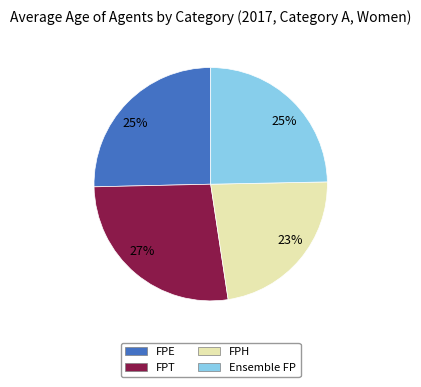

To the nearest percent, what is the difference between the largest and smallest slice percentages?

4%